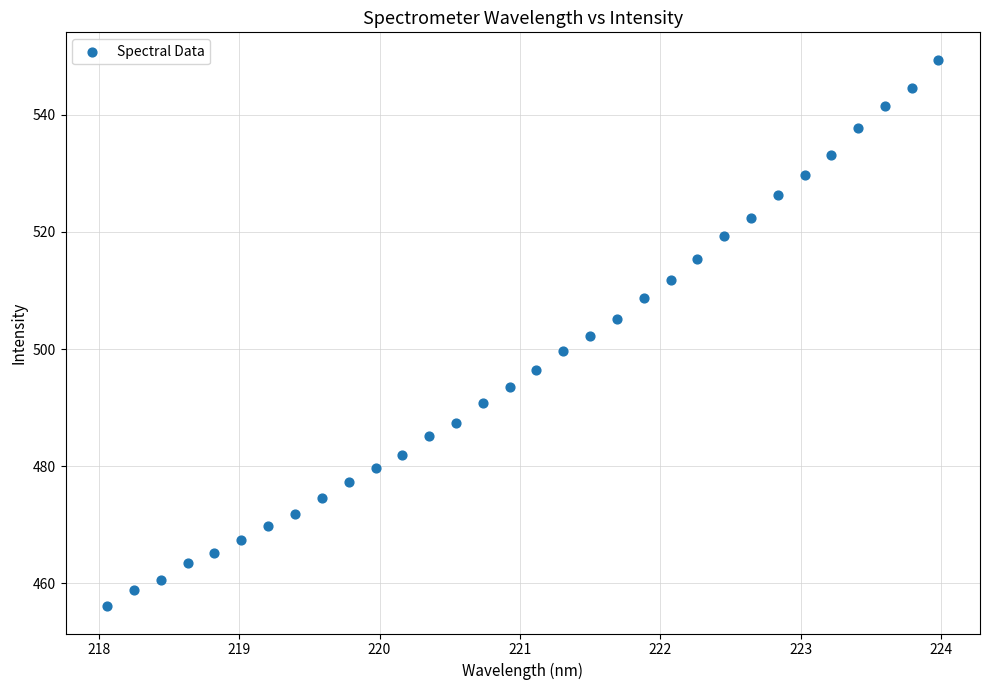

What is the range of Y values (max minus min)?

93.4